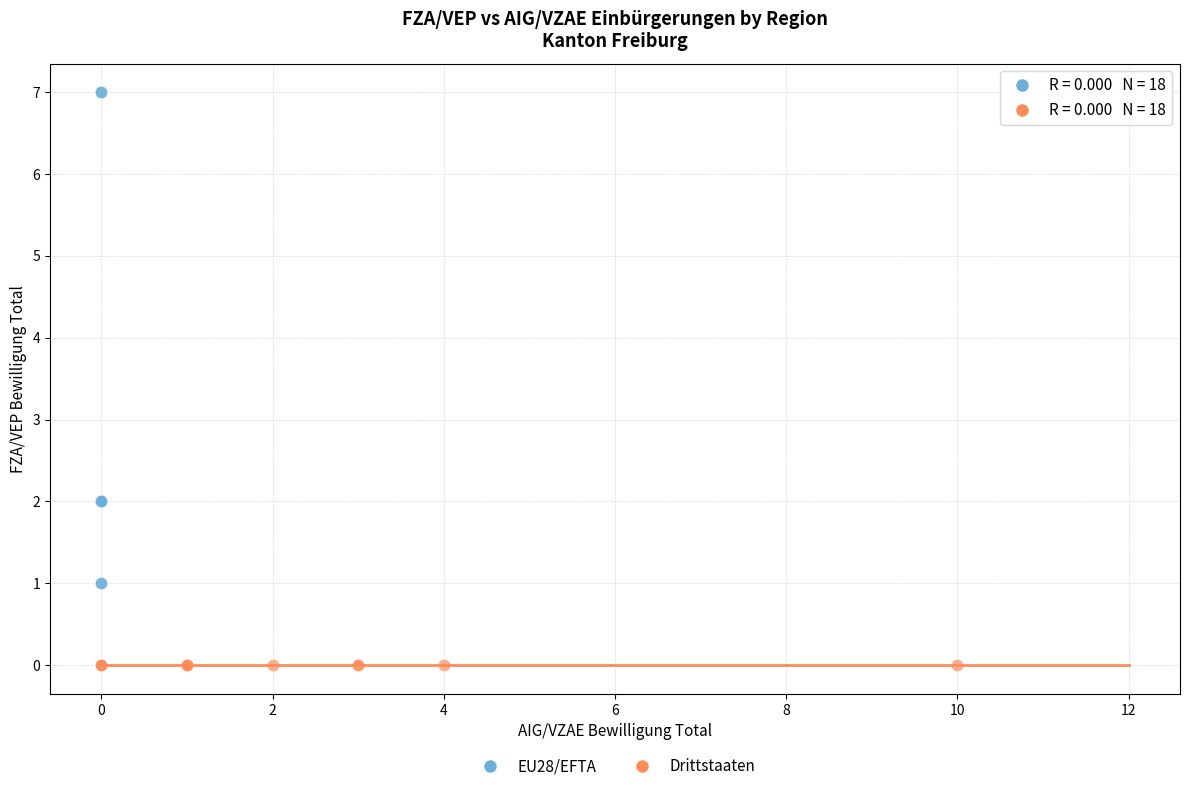

What are all the series names shown in the legend?

EU28/EFTA, Drittstaaten